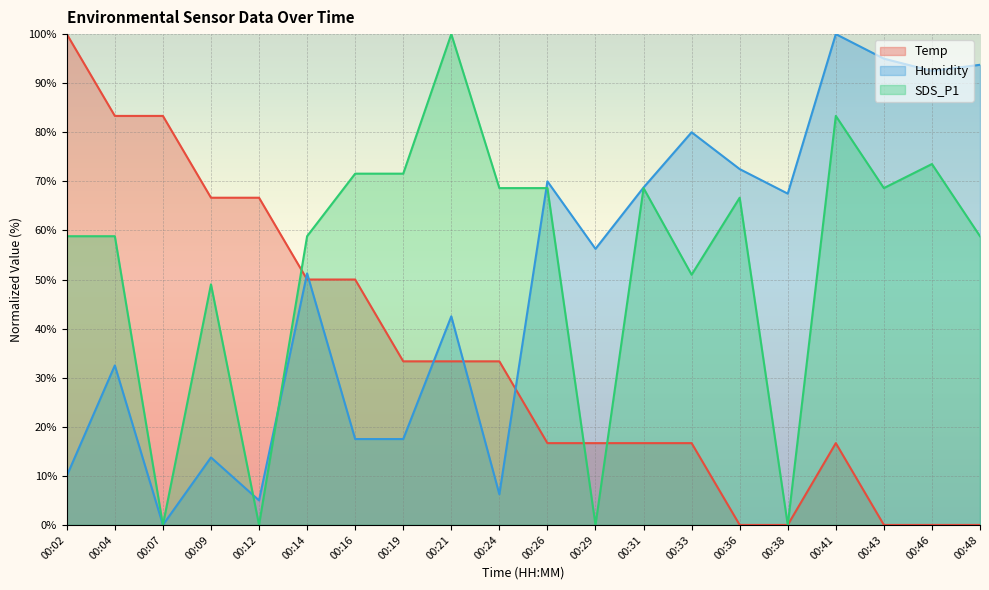

Is it true that Temp equals 33.3 at 00:48?

False